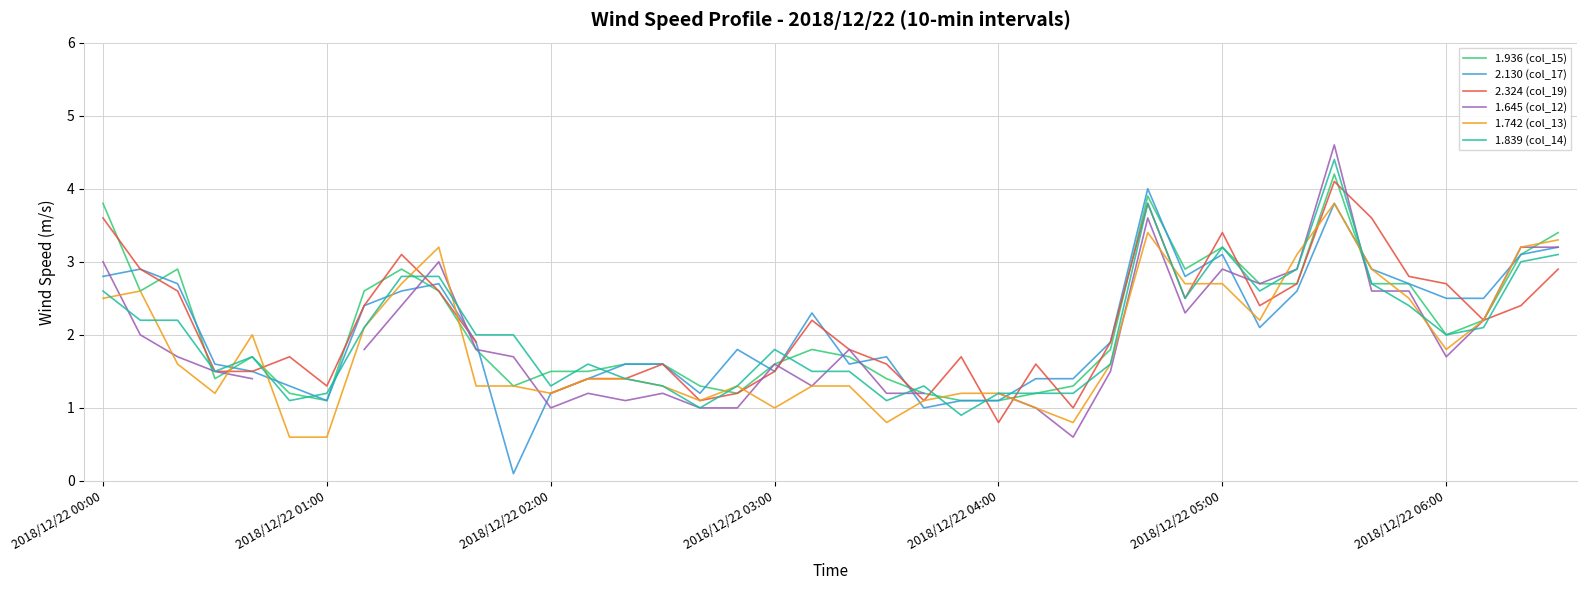

Is this an area chart (filled region under the line)?

No